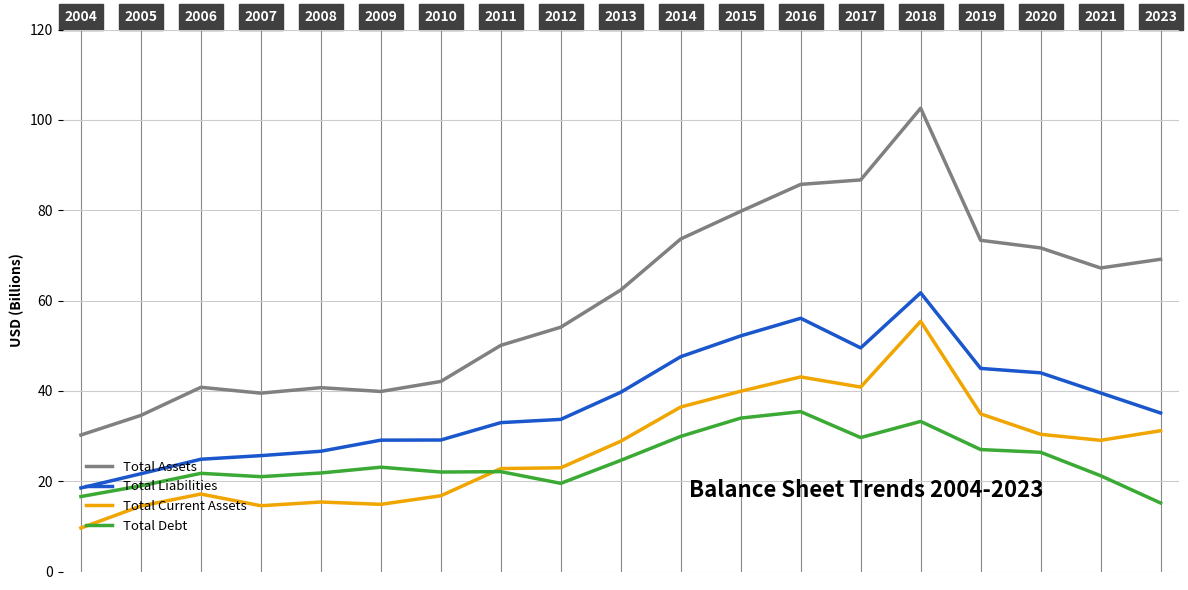

True or false: Total Assets and Total Liabilities intersect in this chart.

False